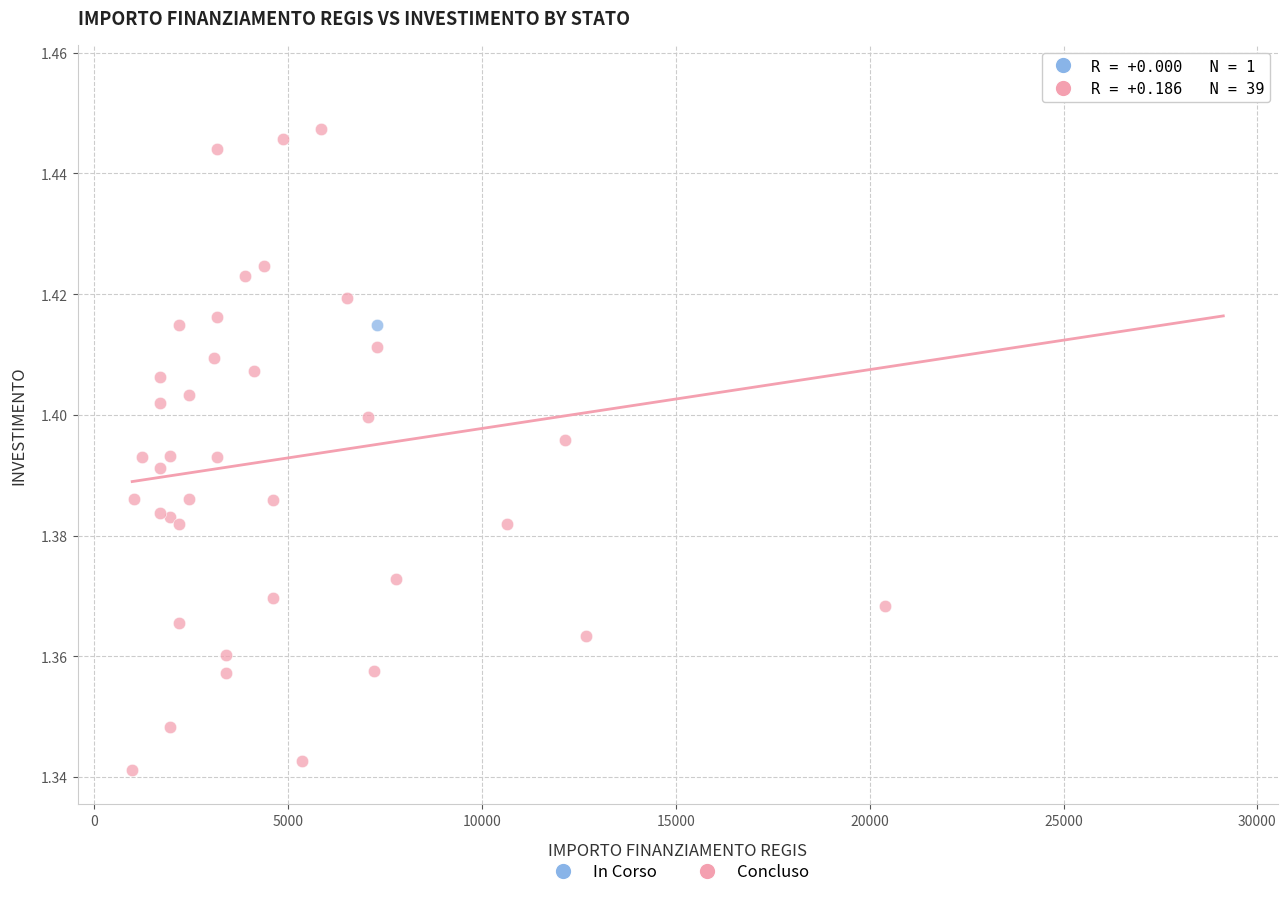

What are all the series names shown in the legend?

In Corso, Concluso